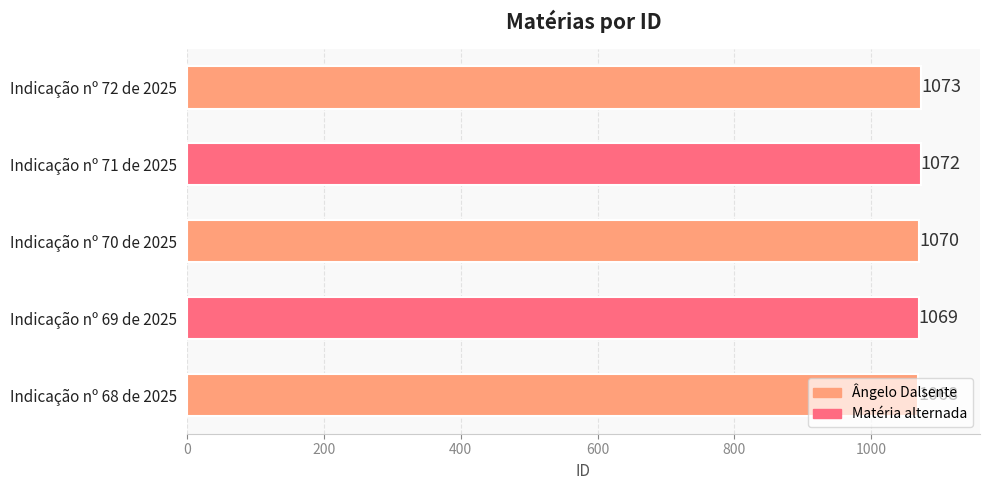

How many values are below 1070?

2